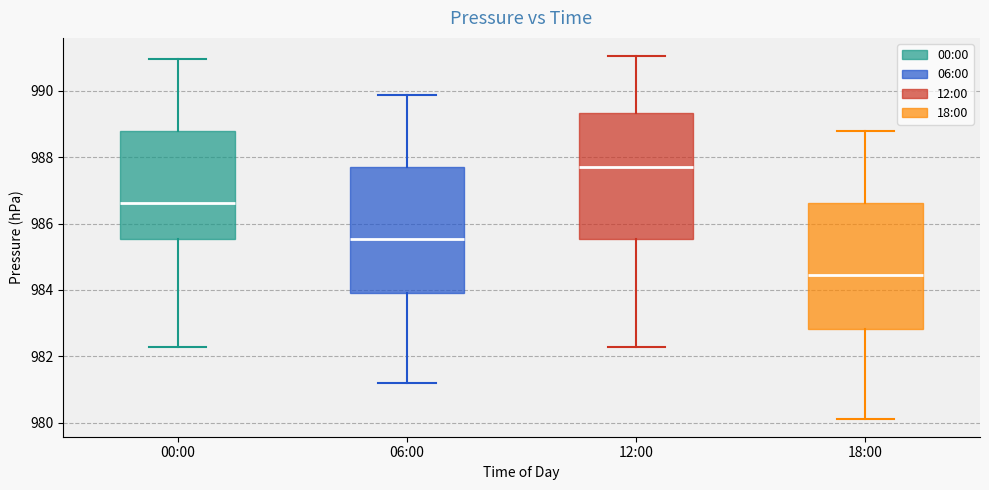

Reading left to right, read every box against the y-axis: the position of its median line, the range the box covers, and the ends of its whiskers. The values are not printed on the chart, so give them approximately, as read against the axis.

00:00: median 986.6, box 985.6 to 988.8, whiskers 982.2 to 991.0
06:00: median 985.6, box 984.0 to 987.8, whiskers 981.2 to 989.8
12:00: median 987.8, box 985.6 to 989.4, whiskers 982.2 to 991.0
18:00: median 984.4, box 982.8 to 986.6, whiskers 980.2 to 988.8